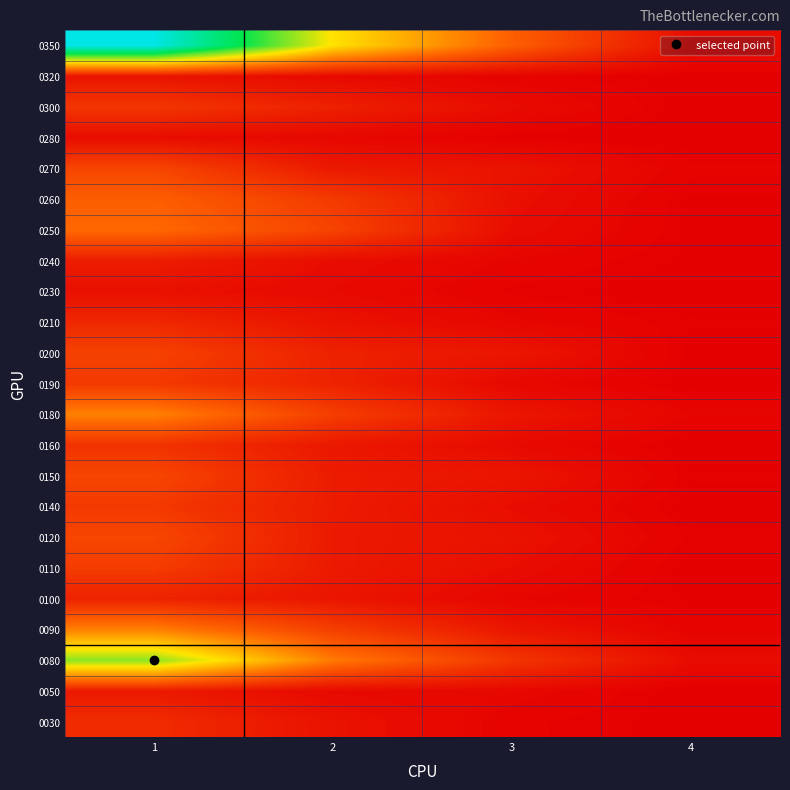

Which category has the highest value across all series?

1